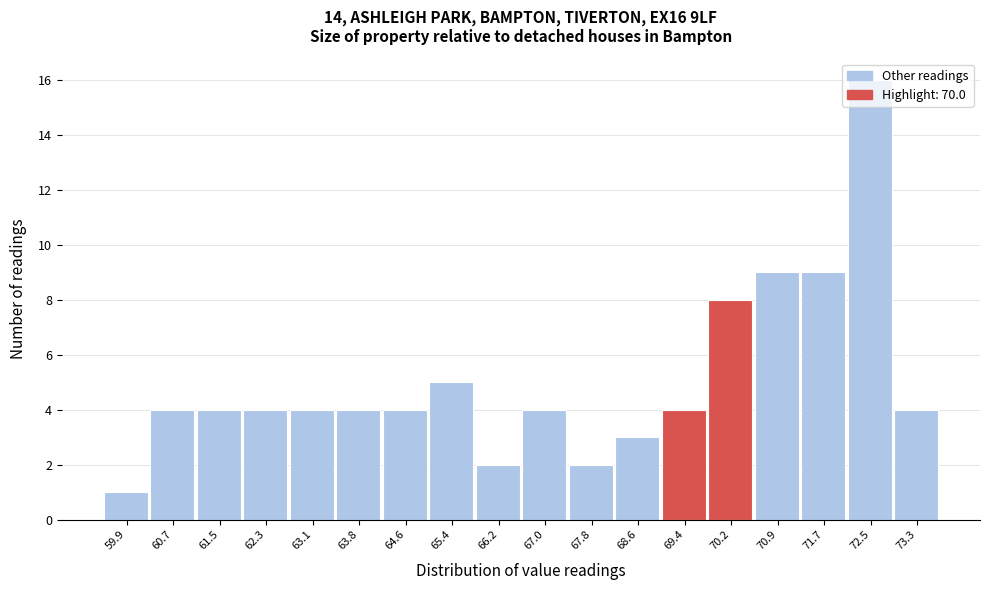

How tall is the bar that spans 62.7 to 63.4 on the x-axis? Neither the bar edges nor the heights are printed on the chart, so give them approximately, as read against the axes.

4